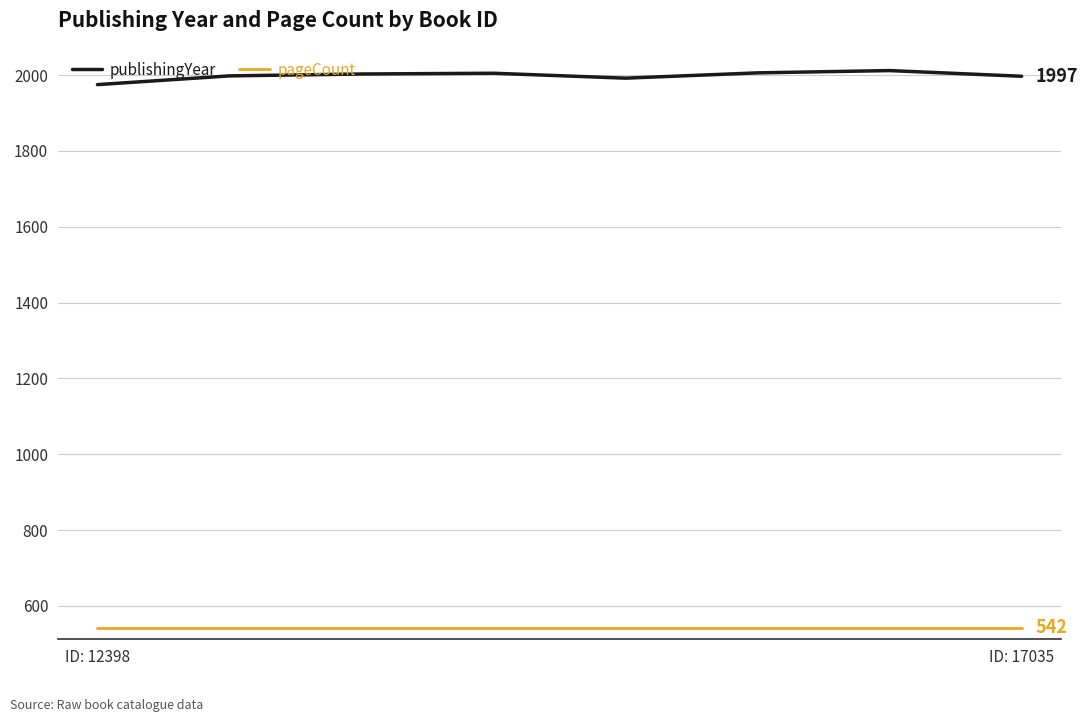

Which series has the largest total across all categories?

publishingYear